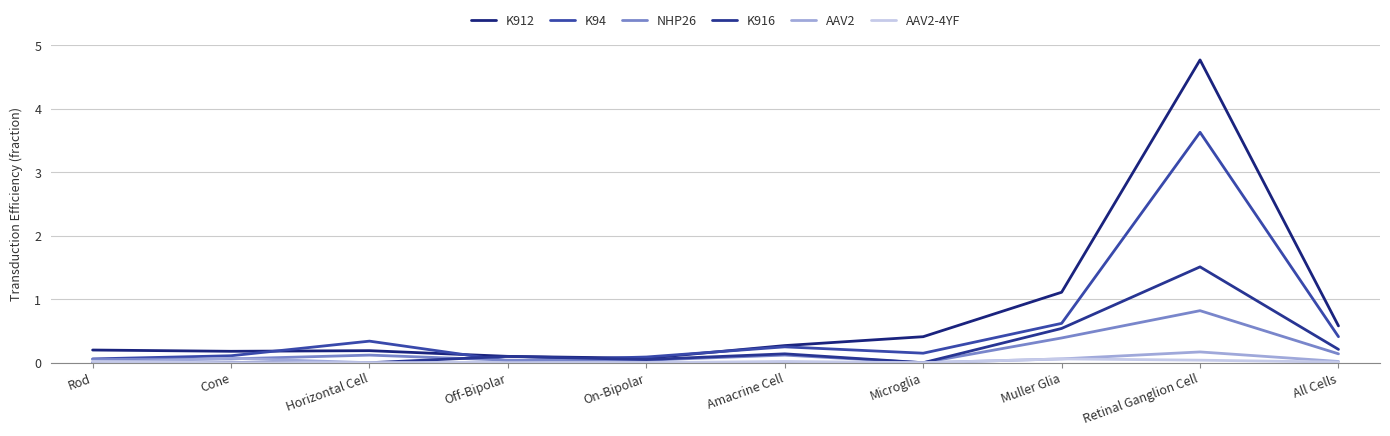

Reading left to right, transcribe all the data shown in this chart.

K912: Rod=0.2	Cone=0.2	Horizontal Cell=0.2	Off-Bipolar=0.1	On-Bipolar=0.1	Amacrine Cell=0.3	Microglia=0.4	Muller Glia=1.1	Retinal Ganglion Cell=4.8	All Cells=0.6
K94: Rod=0.1	Cone=0.1	Horizontal Cell=0.3	Off-Bipolar=0.0	On-Bipolar=0.1	Amacrine Cell=0.2	Microglia=0.1	Muller Glia=0.6	Retinal Ganglion Cell=3.6	All Cells=0.4
NHP26: Rod=0.1	Cone=0.1	Horizontal Cell=0.1	Off-Bipolar=0.0	On-Bipolar=0.0	Amacrine Cell=0.1	Microglia=0.0	Muller Glia=0.4	Retinal Ganglion Cell=0.8	All Cells=0.1
K916: Rod=0.0	Cone=0.0	Horizontal Cell=0.0	Off-Bipolar=0.1	On-Bipolar=0.1	Amacrine Cell=0.1	Microglia=0.0	Muller Glia=0.5	Retinal Ganglion Cell=1.5	All Cells=0.2
AAV2: Rod=0.0	Cone=0.1	Horizontal Cell=0.0	Off-Bipolar=0.0	On-Bipolar=0.0	Amacrine Cell=0.0	Microglia=0.0	Muller Glia=0.1	Retinal Ganglion Cell=0.2	All Cells=0.0
AAV2-4YF: Rod=0.0	Cone=0.0	Horizontal Cell=0.0	Off-Bipolar=0.0	On-Bipolar=0.0	Amacrine Cell=0.0	Microglia=0.0	Muller Glia=0.1	Retinal Ganglion Cell=0.0	All Cells=0.0